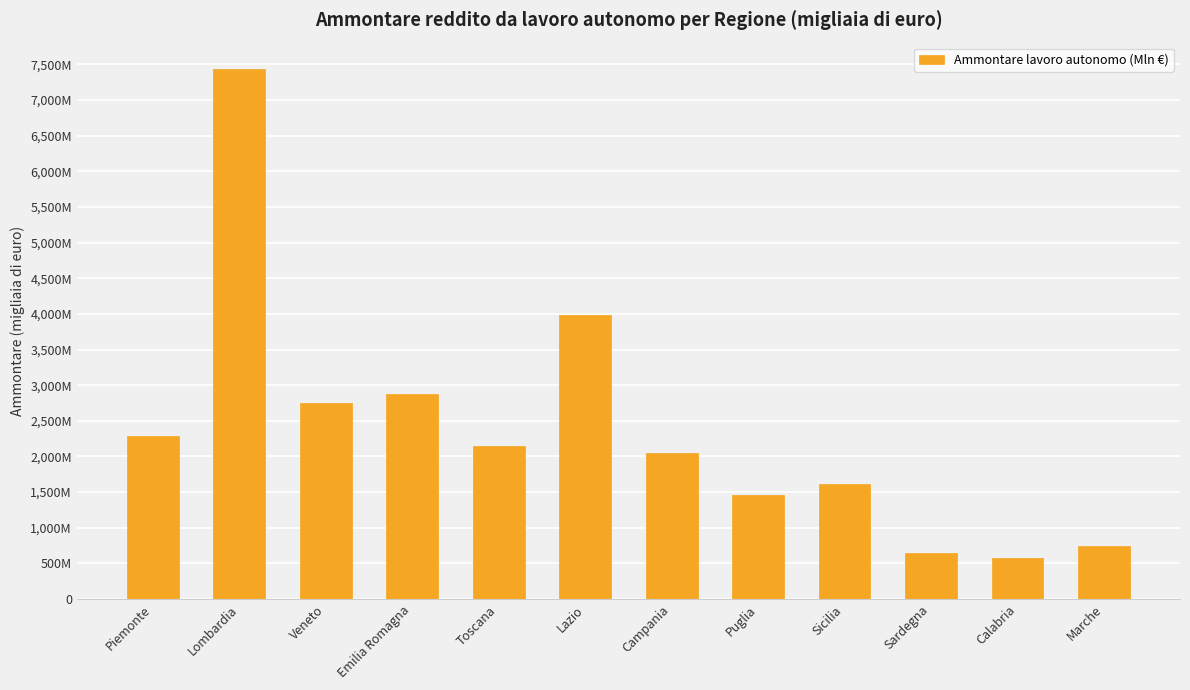

What is the value of the 2nd bar from the left?

7433339